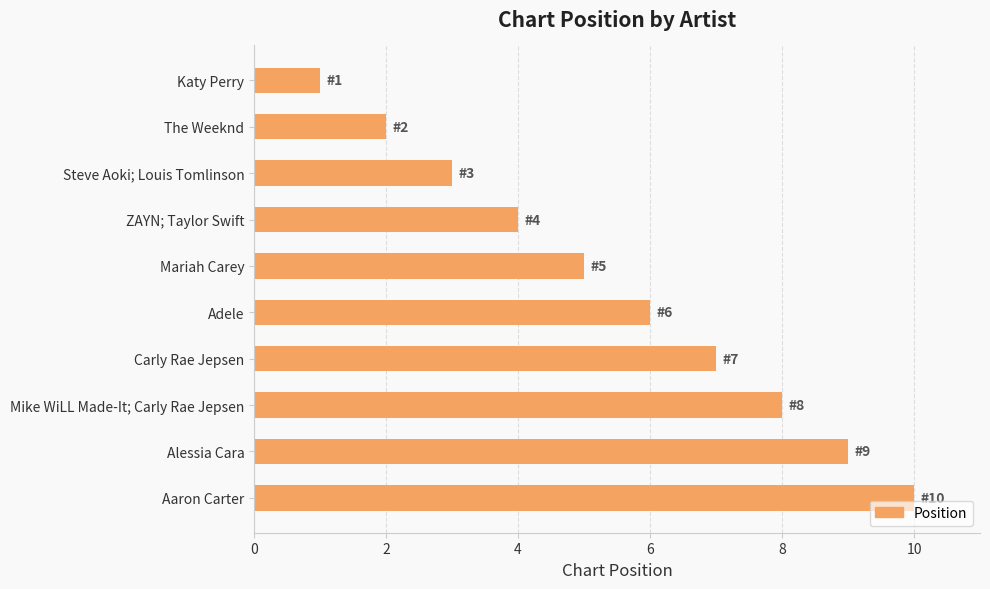

How many series are shown in this chart?

1